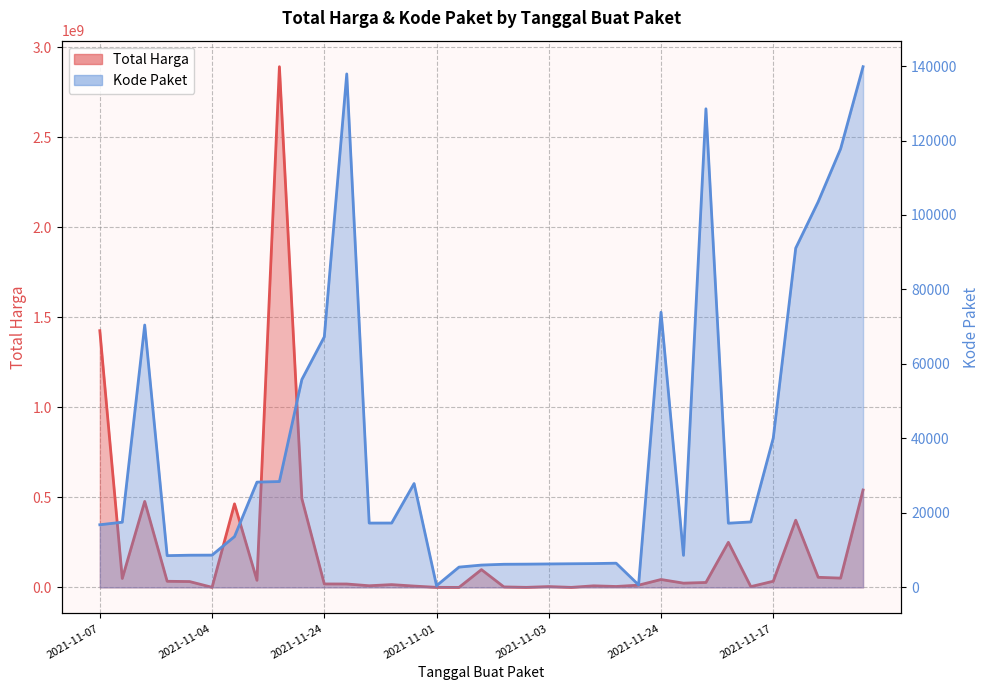

What are all the series names shown in the legend?

Total Harga, Kode Paket